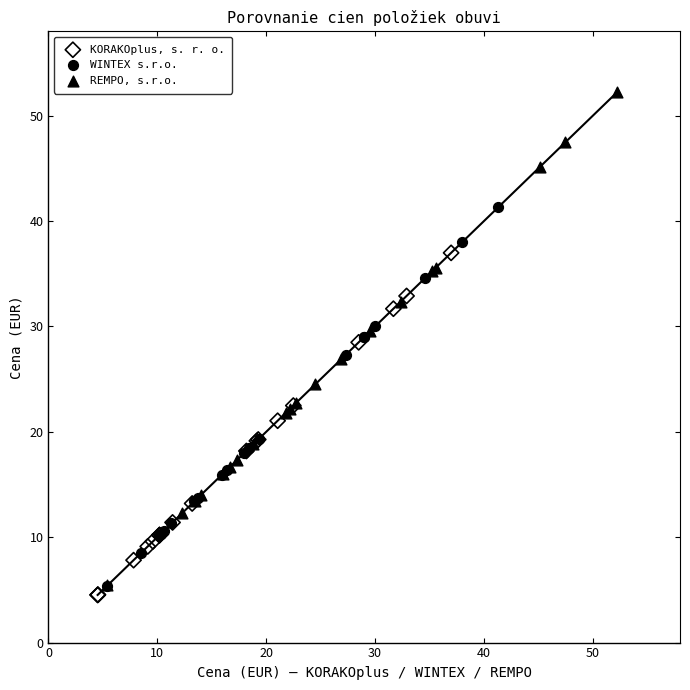

Which series reaches the maximum Y coordinate?

REMPO, s.r.o.